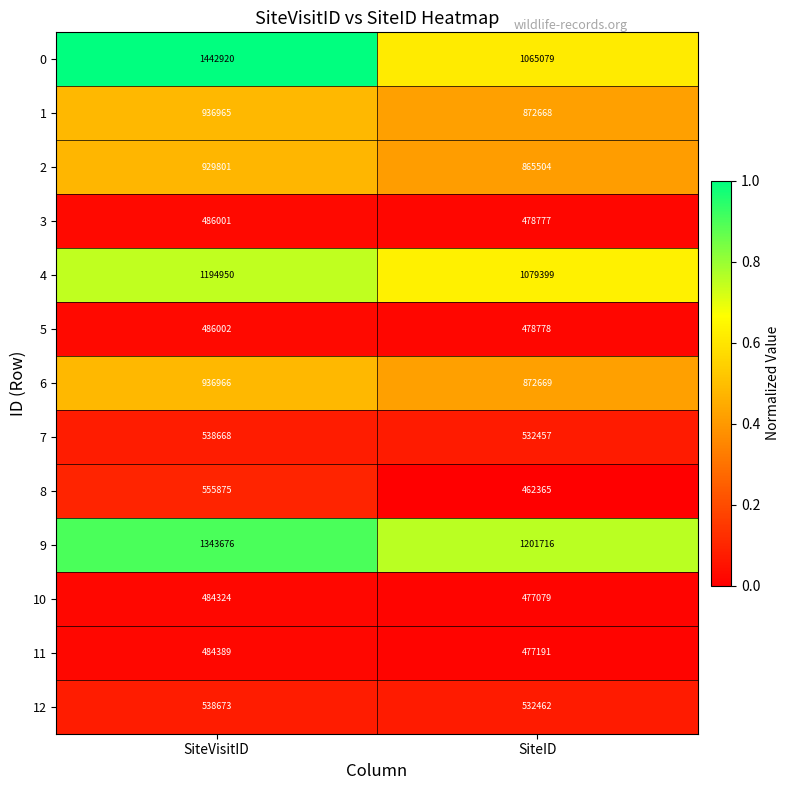

List the series in order of their peak value, lowest first.

10, 11, 3, 5, 7, 12, 8, 2, 1, 6, 4, 9, 0